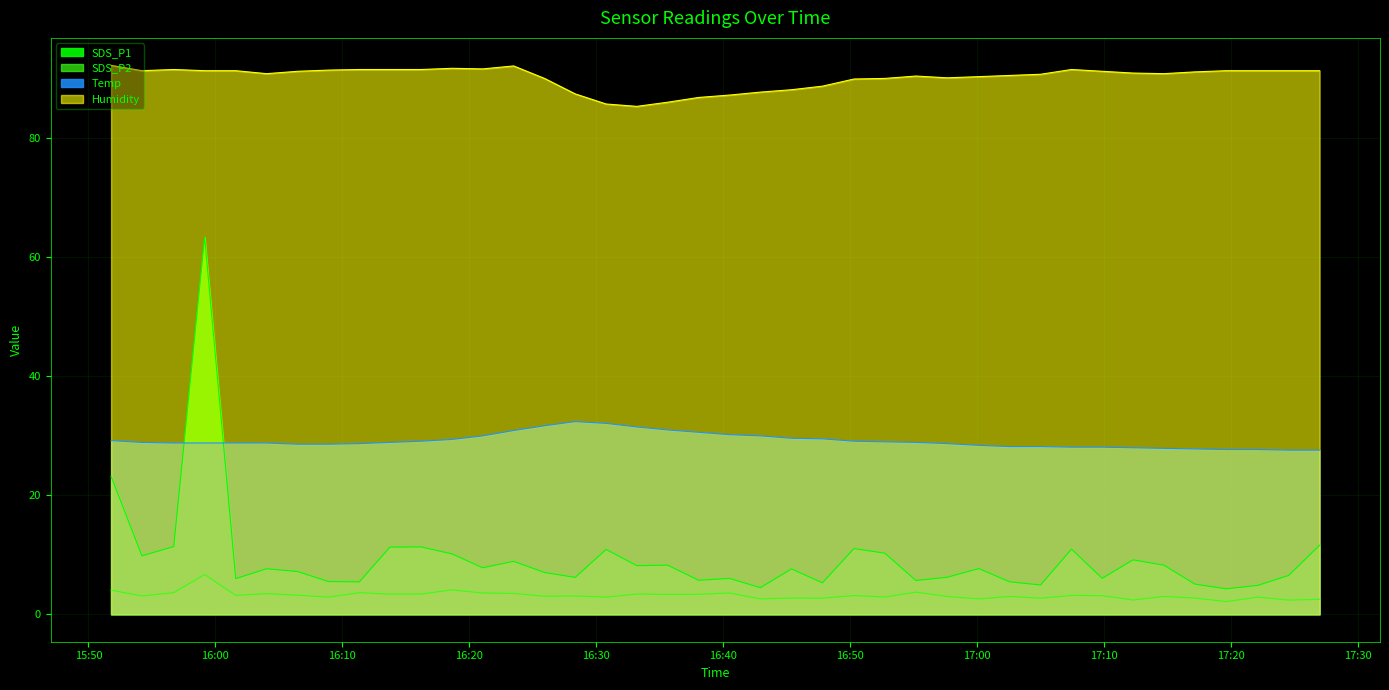

List the series in order of their peak value, lowest first.

SDS_P2, Temp, SDS_P1, Humidity